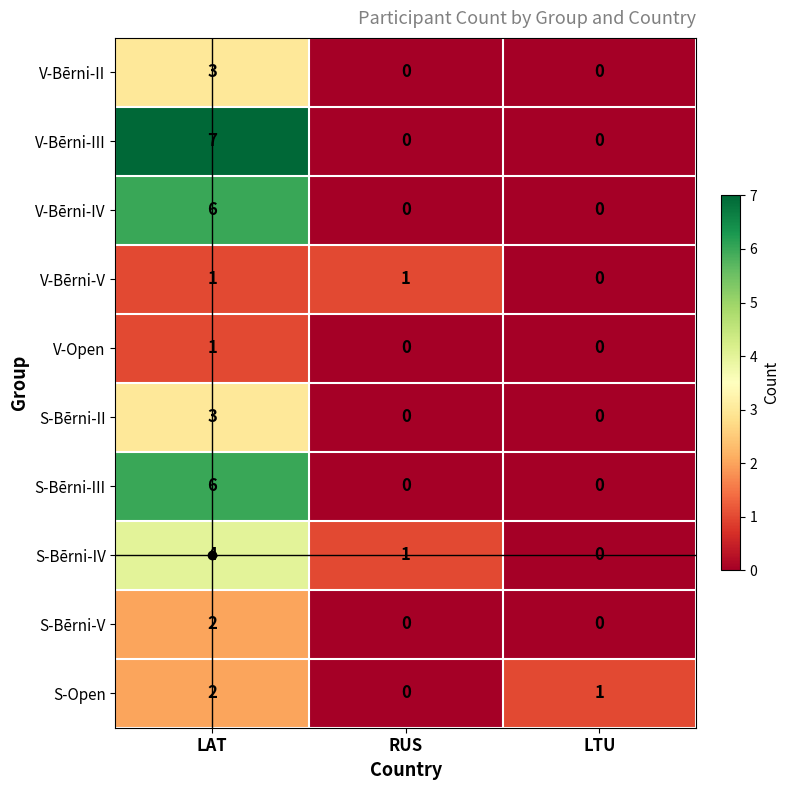

What is the spread (max minus min) of values at LAT?

6